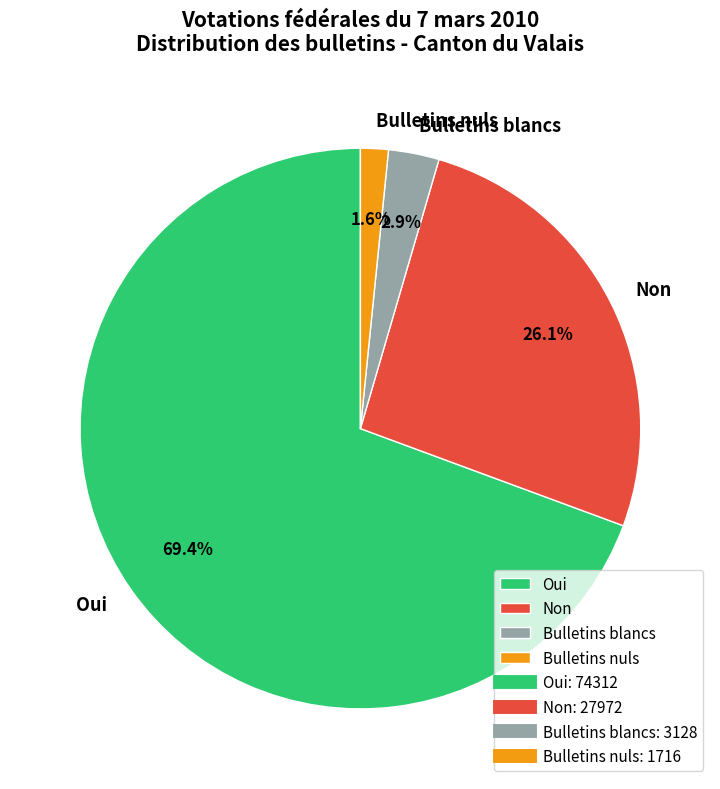

Which has a higher value, Non or Bulletins blancs?

Non